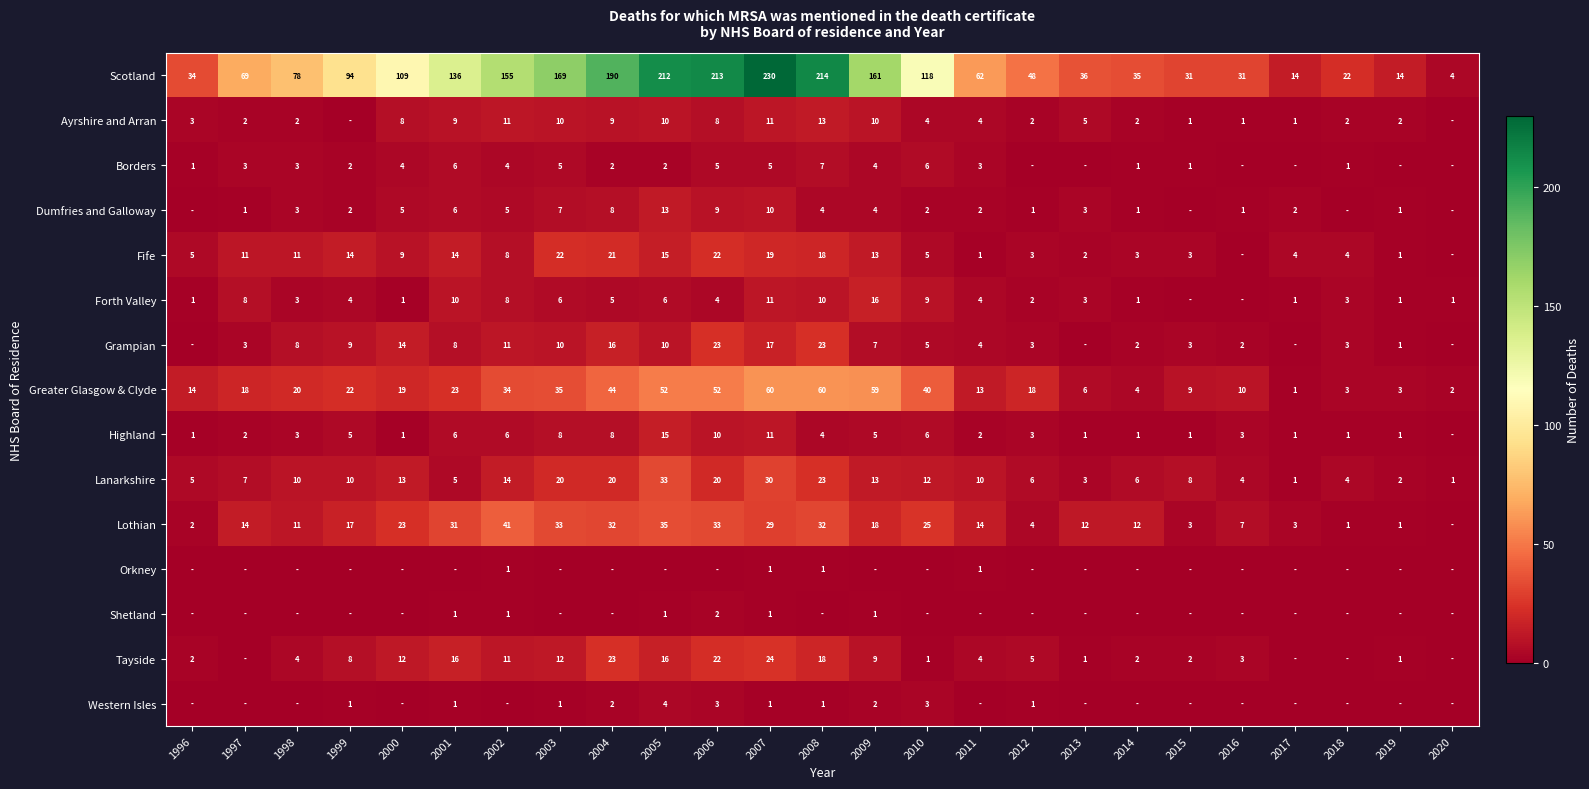

What is the average value of the Lanarkshire series?

11